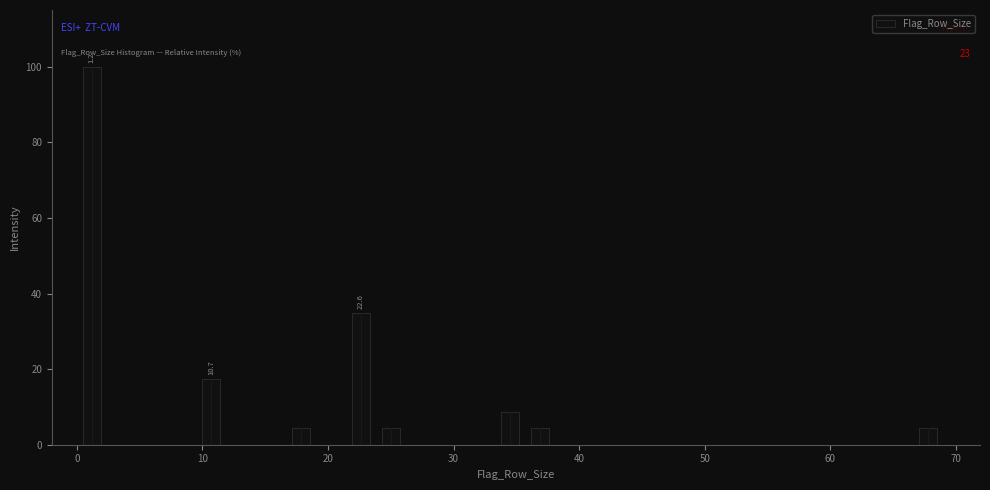

Read against the x-axis, roughly where is the centre of the tallest bar?

1